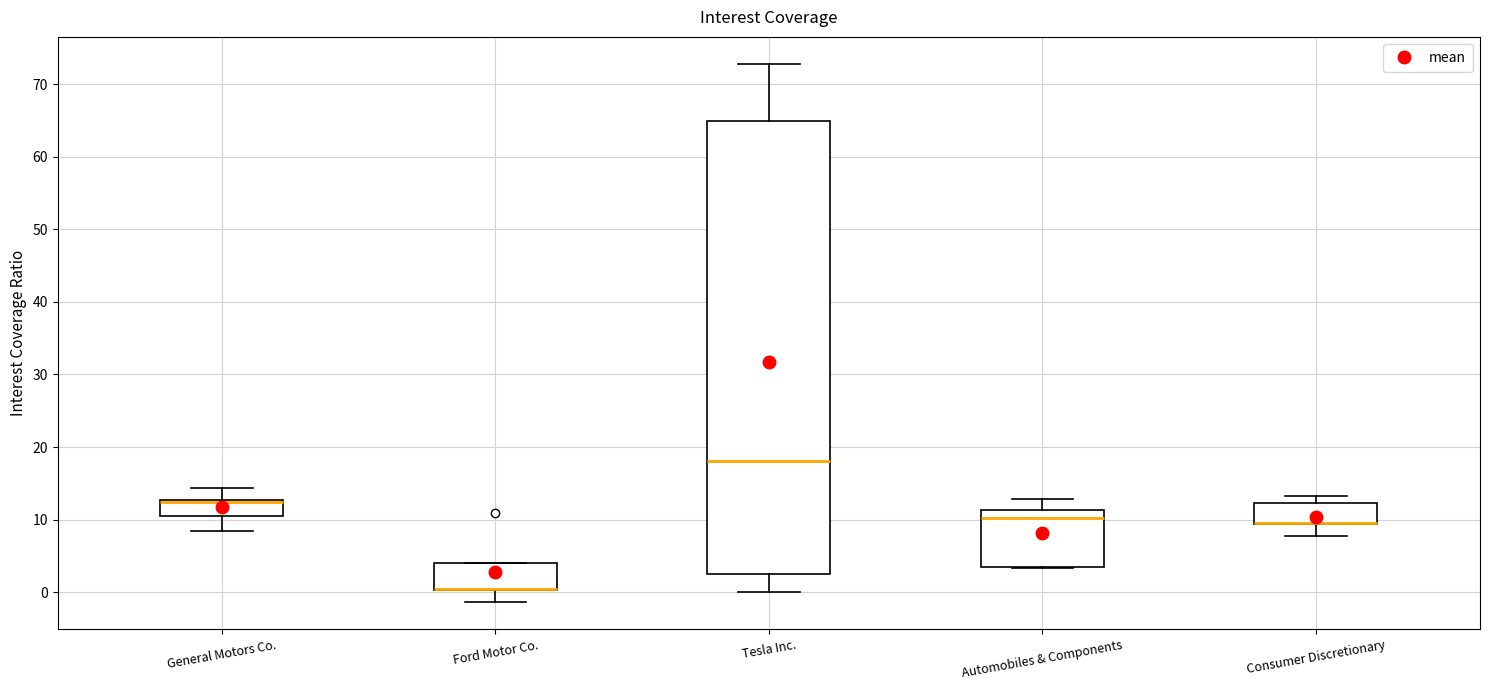

Which box is the tallest, from its lower edge to its upper edge?

Tesla Inc.